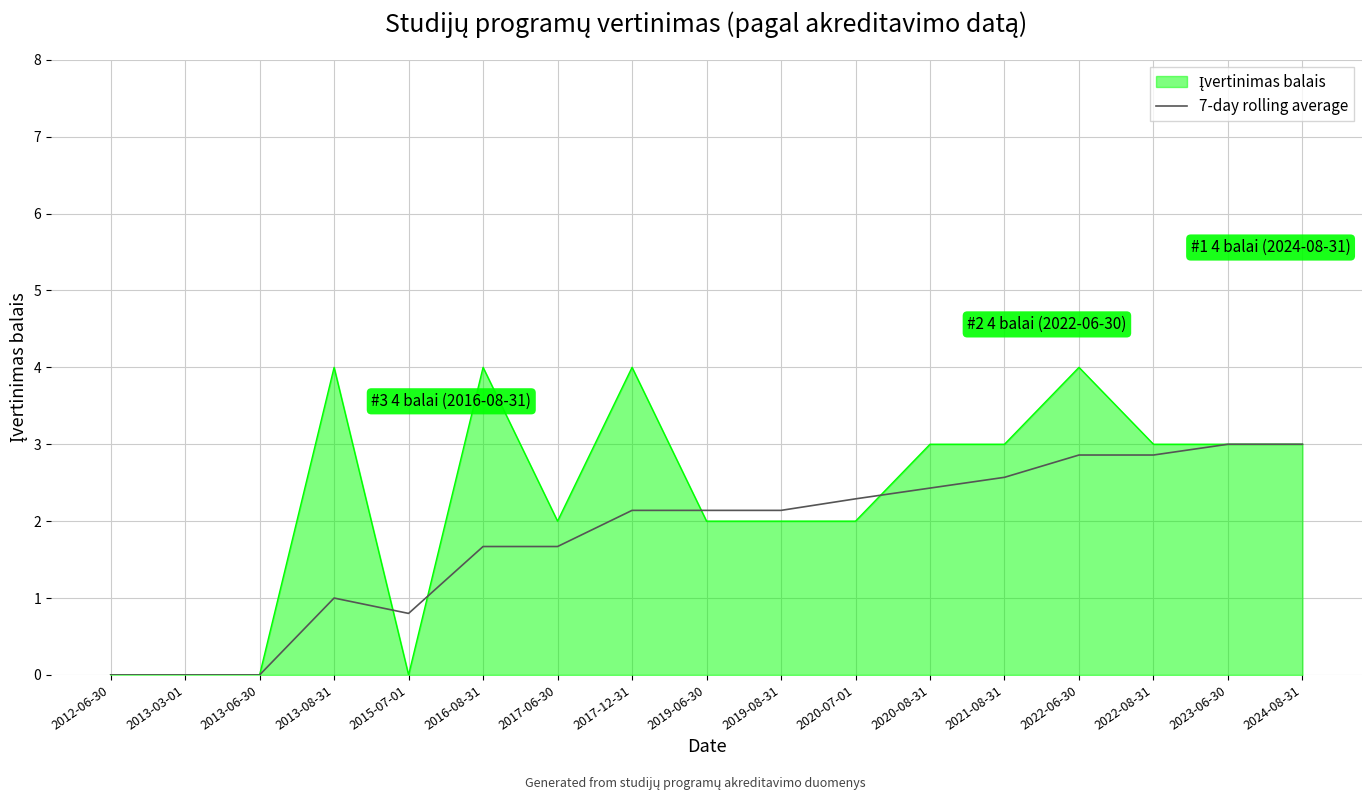

What is the maximum value shown in the chart?

4.0